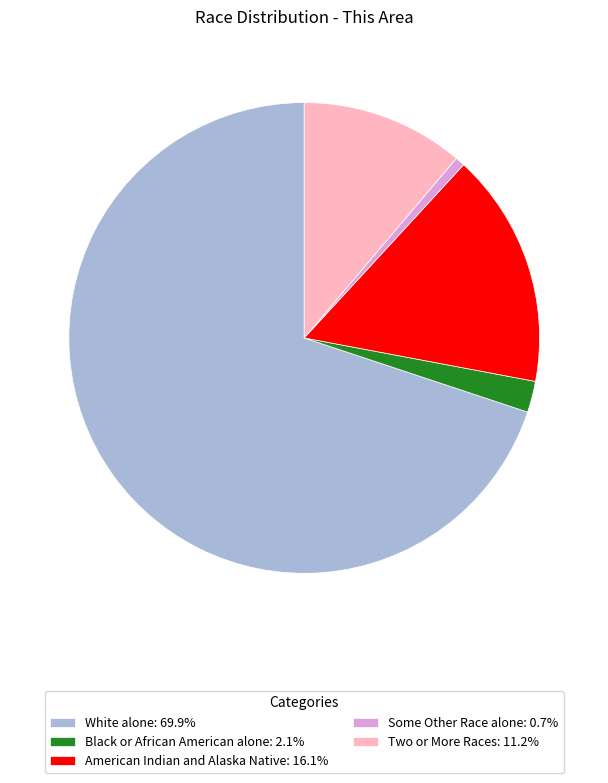

Is the sum of Some Other Race alone: 0.7% and Two or More Races: 11.2% greater than half?

No